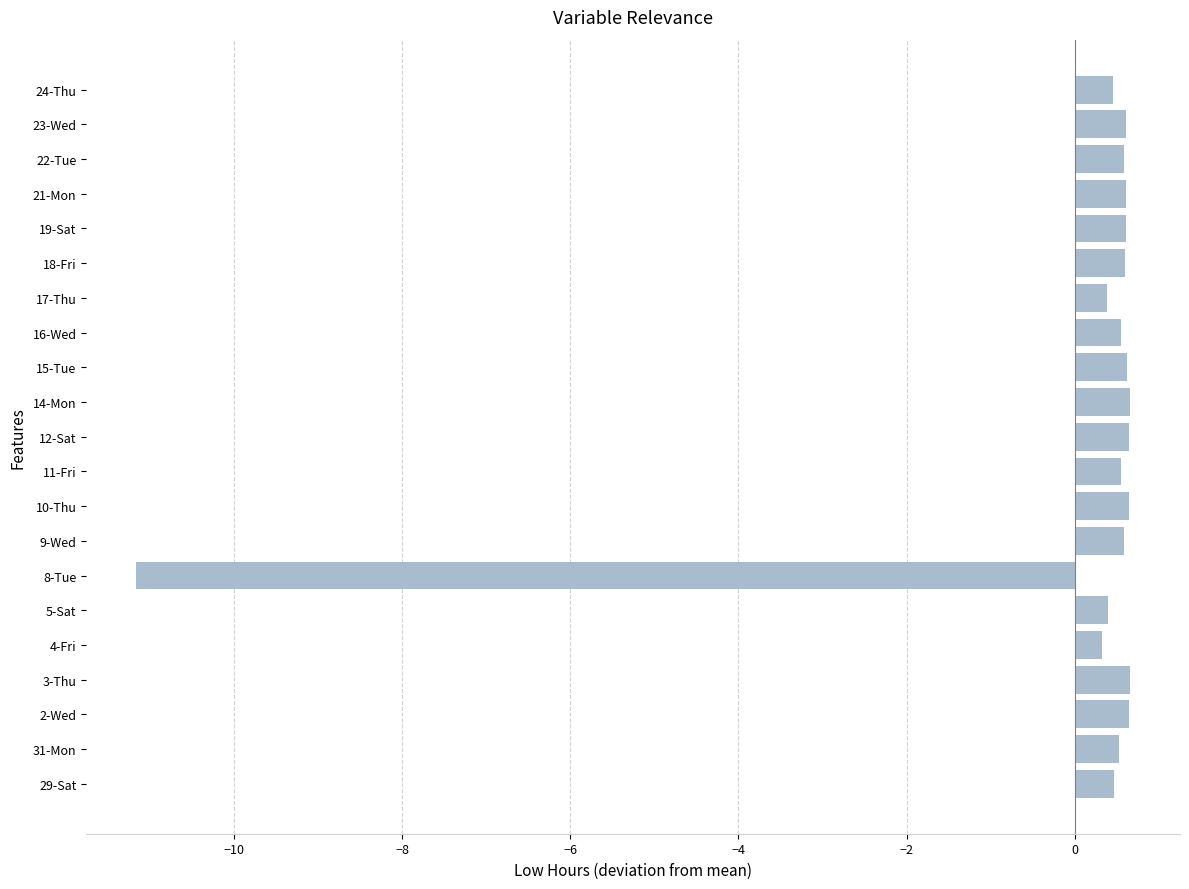

What is the sum of the values at 4-Fri and 9-Wed?

0.9